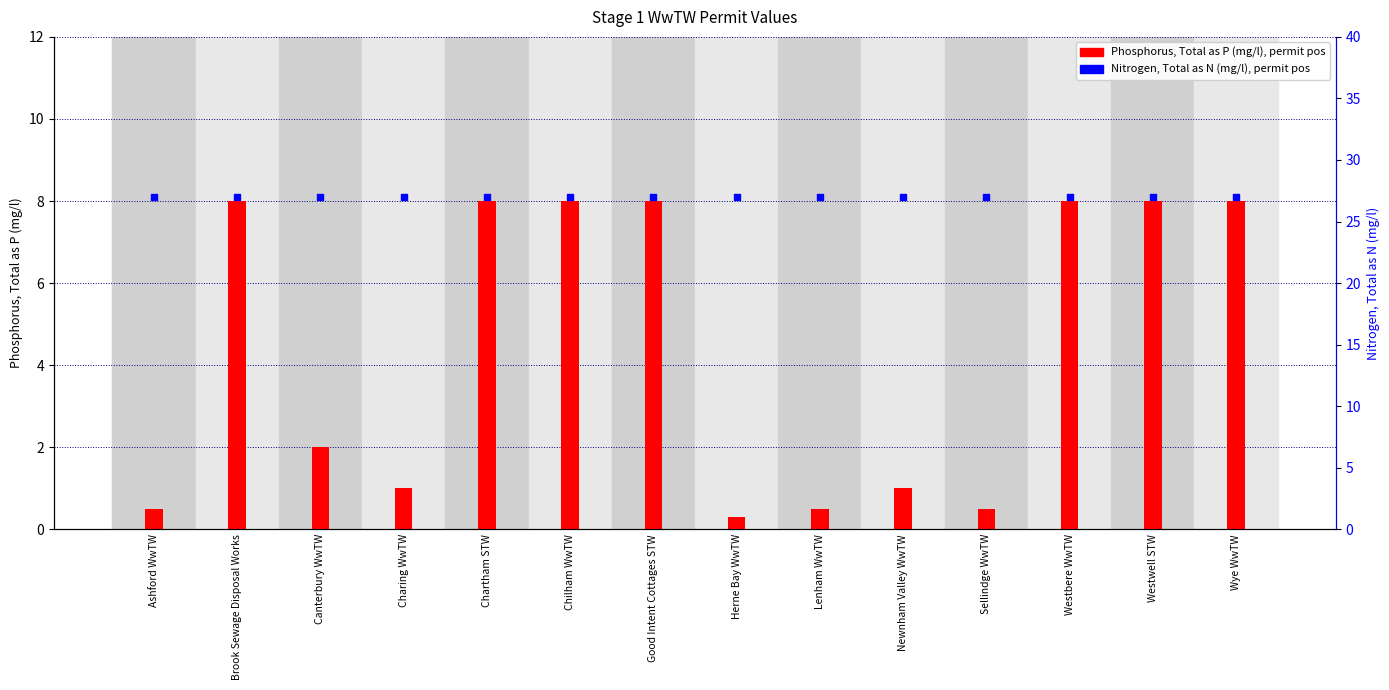

Which series reaches the minimum Y coordinate?

Phosphorus, Total as P (mg/l), permit pos